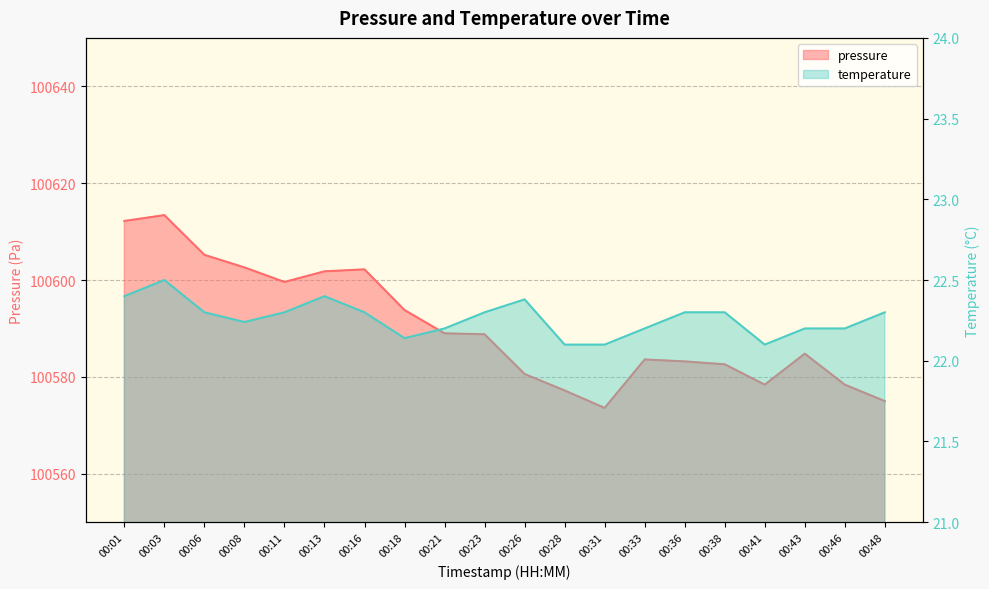

List the series in order of their overall mean, highest first.

pressure, temperature